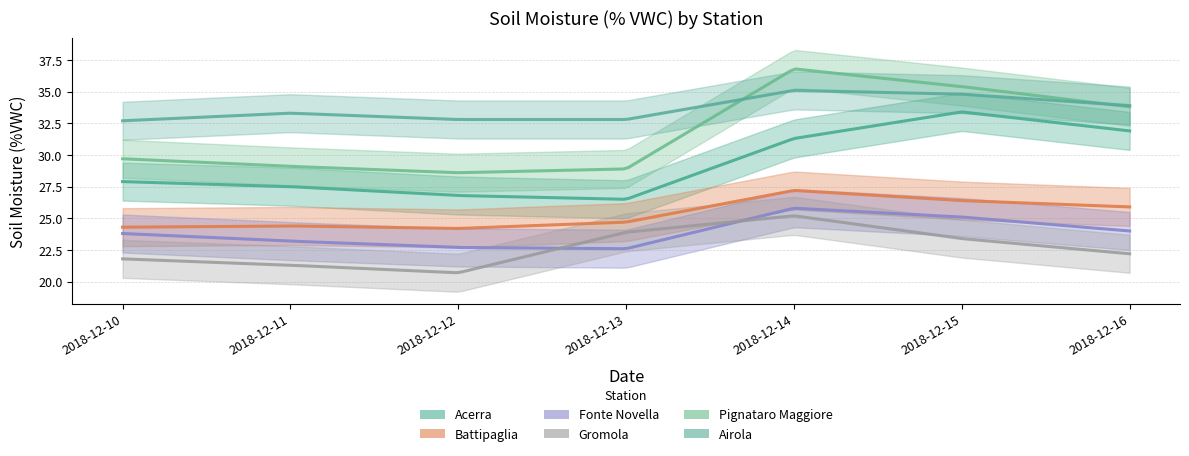

Reading left to right, extract all data points from this chart.

Acerra: 27.9	27.5	26.8	26.5	31.3	33.4	31.9
Battipaglia: 24.3	24.4	24.2	24.7	27.2	26.4	25.9
Fonte Novella: 23.8	23.2	22.7	22.6	25.8	25.1	24.0
Gromola: 21.8	21.3	20.7	23.9	25.2	23.4	22.2
Pignataro Maggiore: 29.7	29.1	28.6	28.9	36.8	35.4	33.8
Airola: 32.7	33.3	32.8	32.8	35.1	34.8	33.9